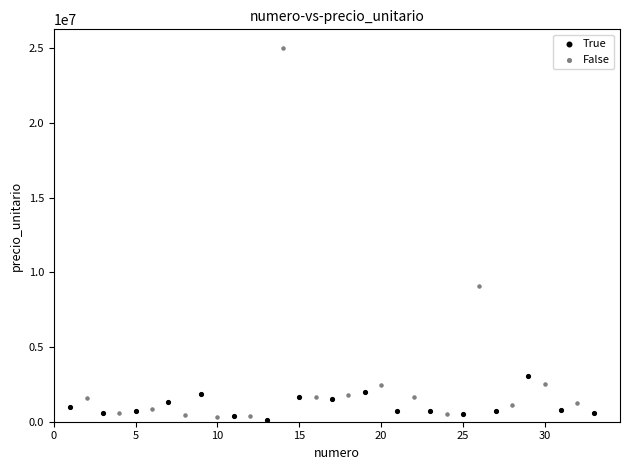

Which series reaches the maximum Y coordinate?

False